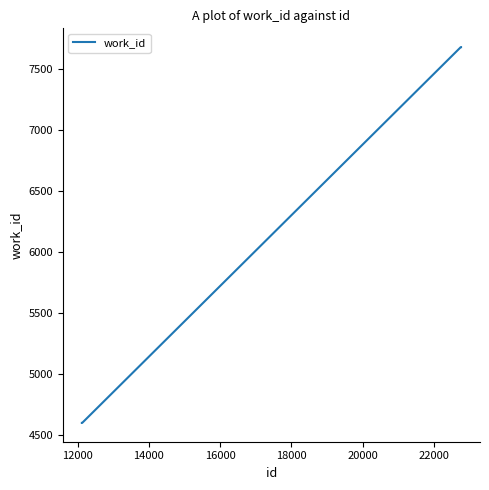

What is the maximum value shown in the chart?

7675